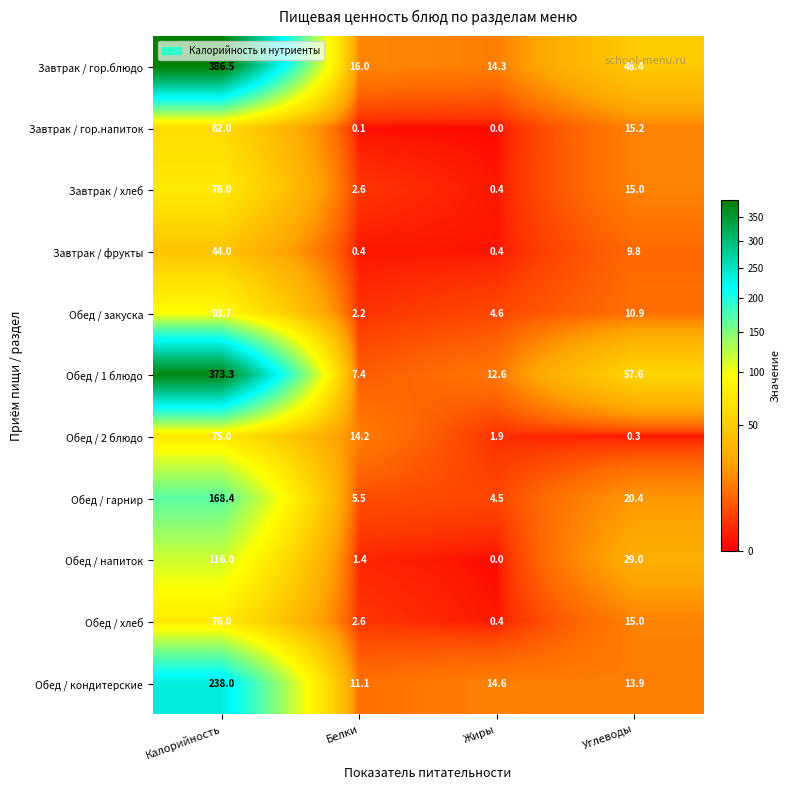

What is the sum of all Обед / напиток values?

146.4